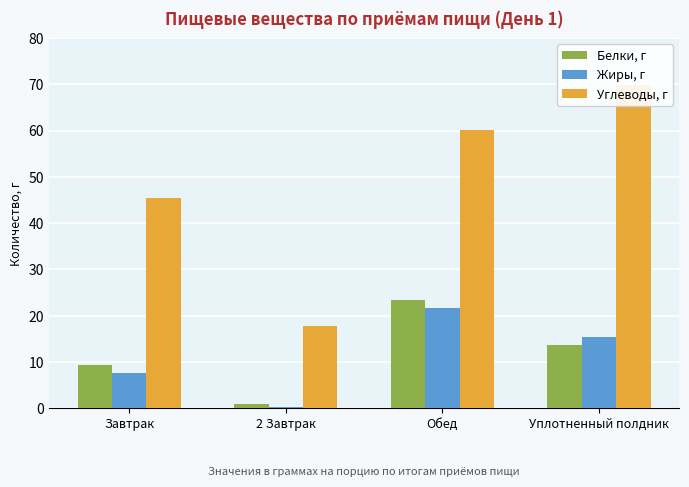

What position from the left is Обед?

3